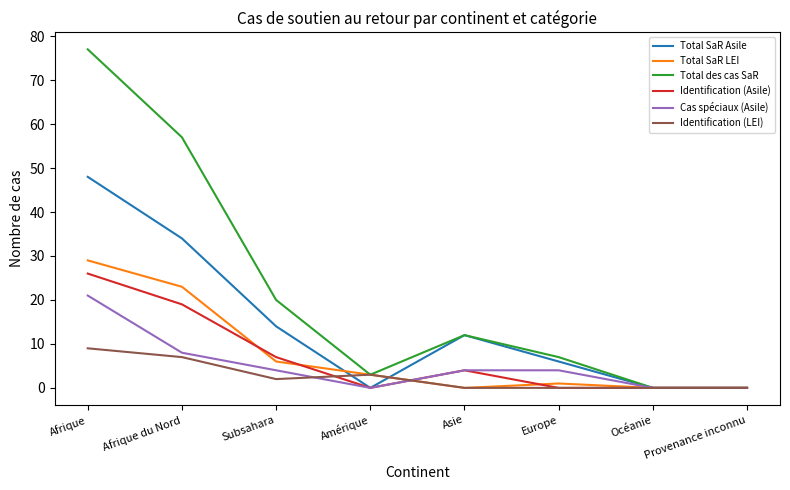

True or false: Identification (Asile) has a value of 16 at Provenance inconnu.

False